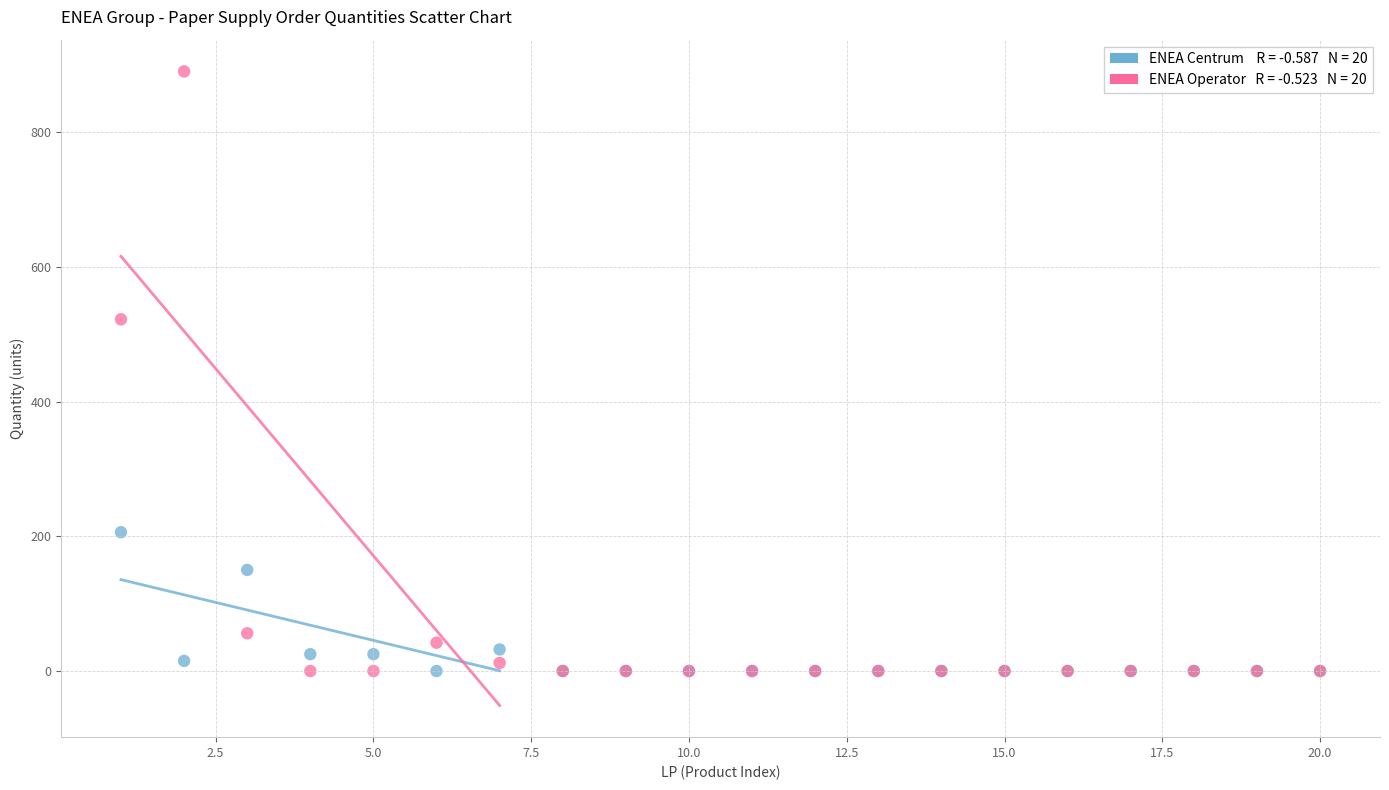

Across all series, what Y value is closest to 445?

522